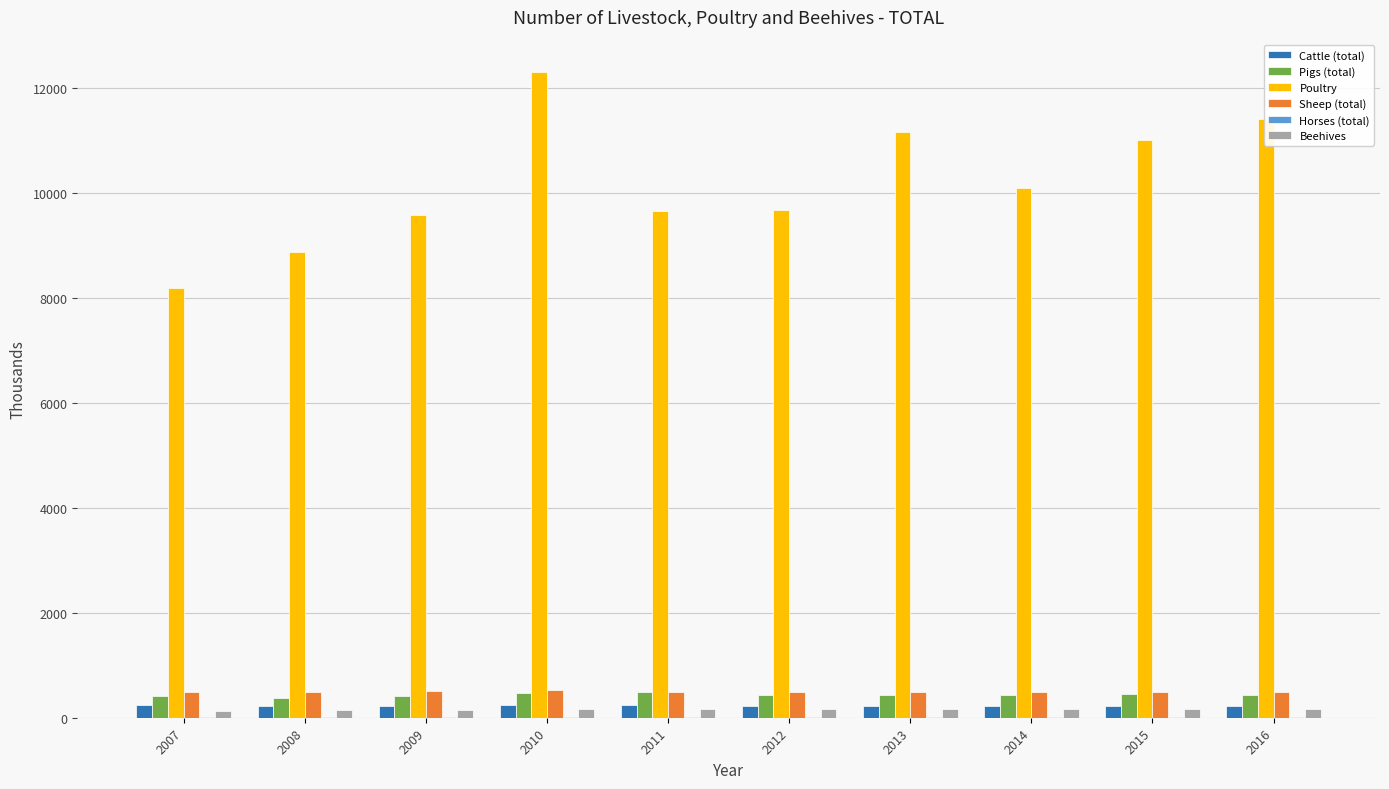

True or false: Pigs (total) has a value of 483 at 2011.

True